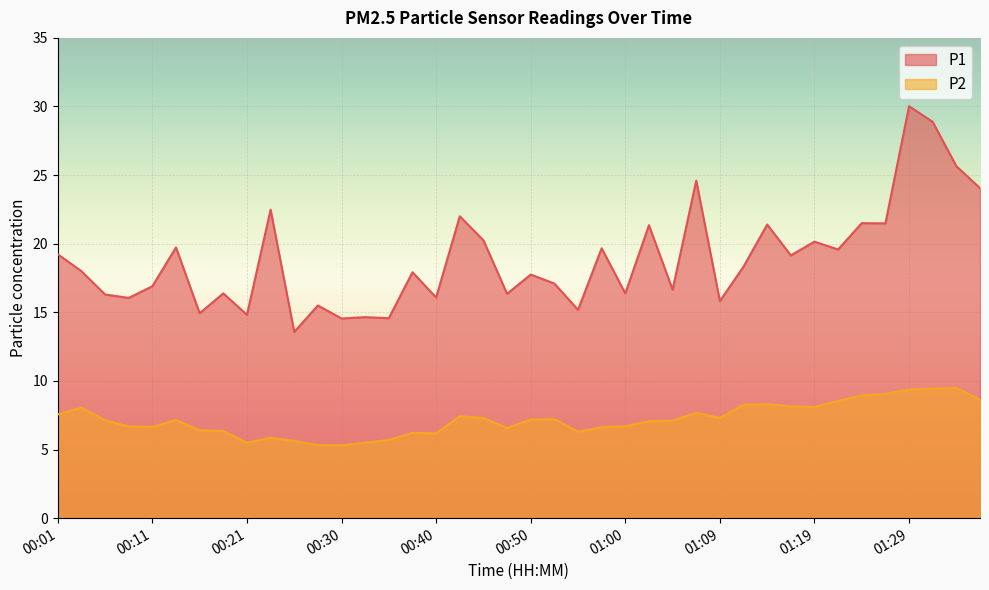

What is the average value of the P2 series?

7.2